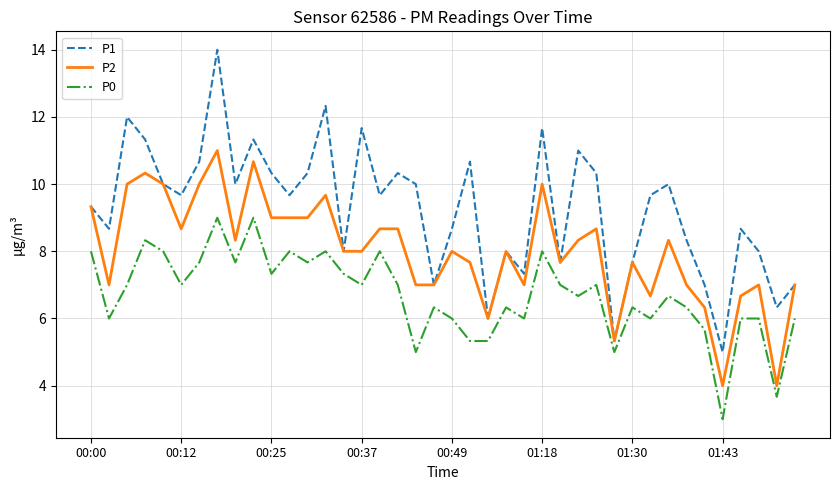

Rank the series by their average value, from highest to lowest.

P1, P2, P0